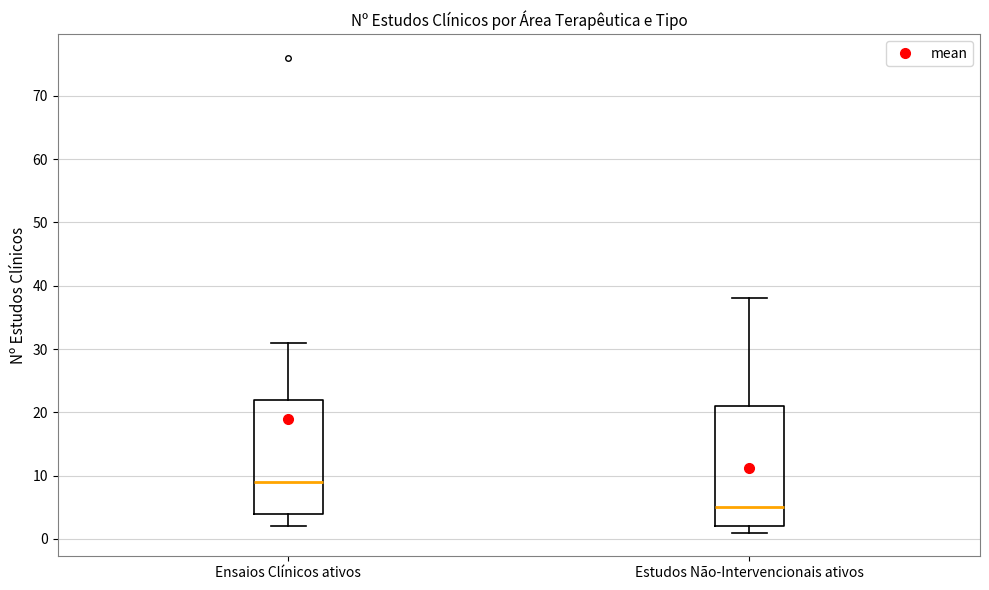

Which box has the highest median line?

Ensaios Clínicos ativos